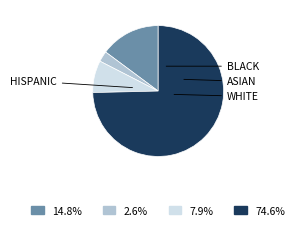

Does any single category account for the majority?

Yes